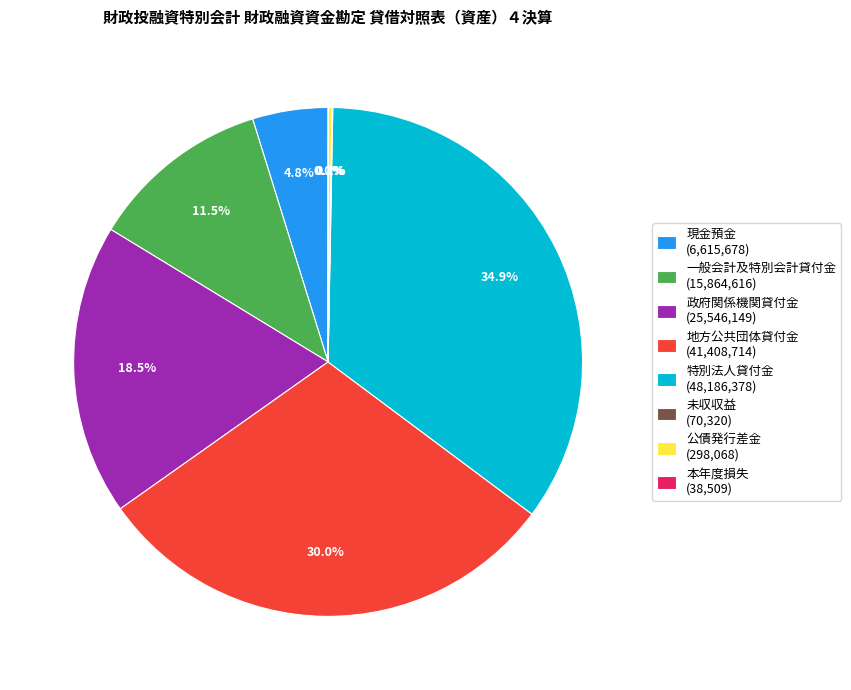

Combined, do 特別法人貸付金 (48,186,378) and 地方公共団体貸付金 (41,408,714) account for over 50%?

Yes